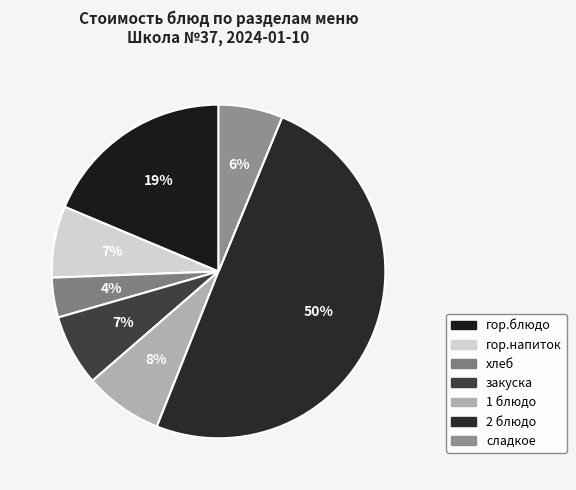

Count the number of slices in the pie.

7